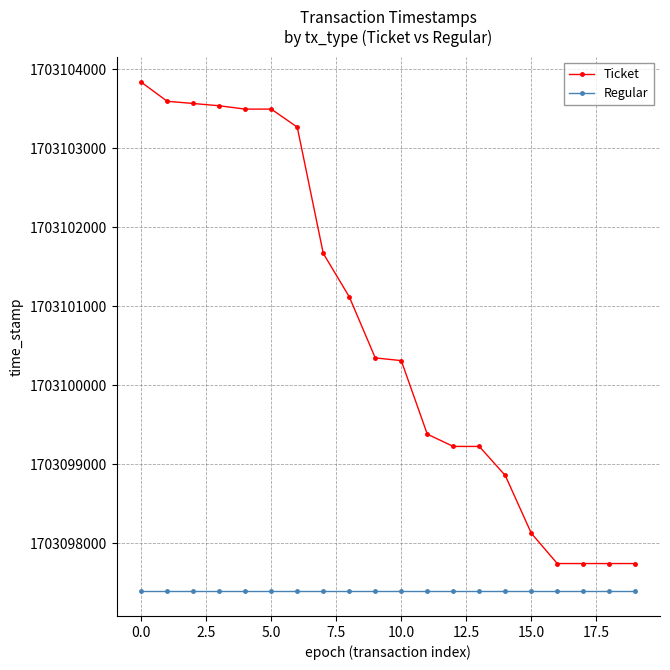

What is the value of the Ticket point at the 4th from the left?

1703103538